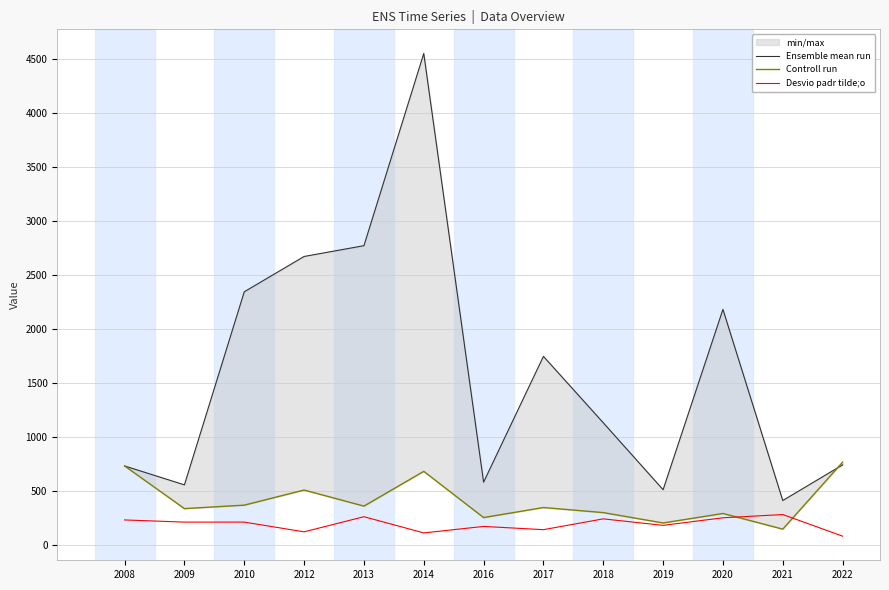

What is the smallest value displayed?

80.0